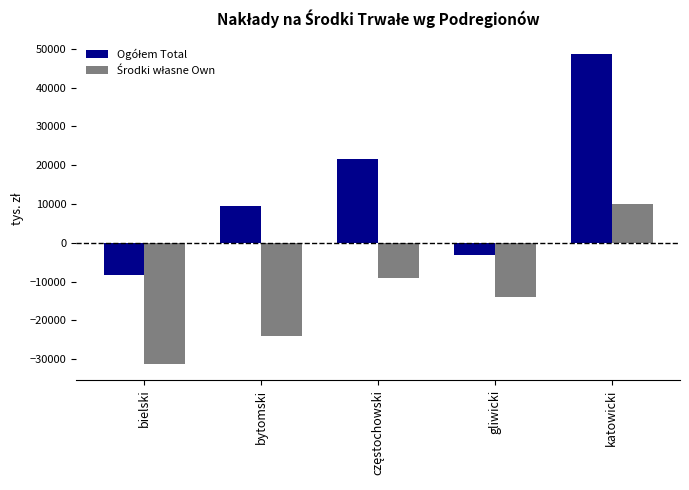

What is the total value across all series at katowicki?

58814.3